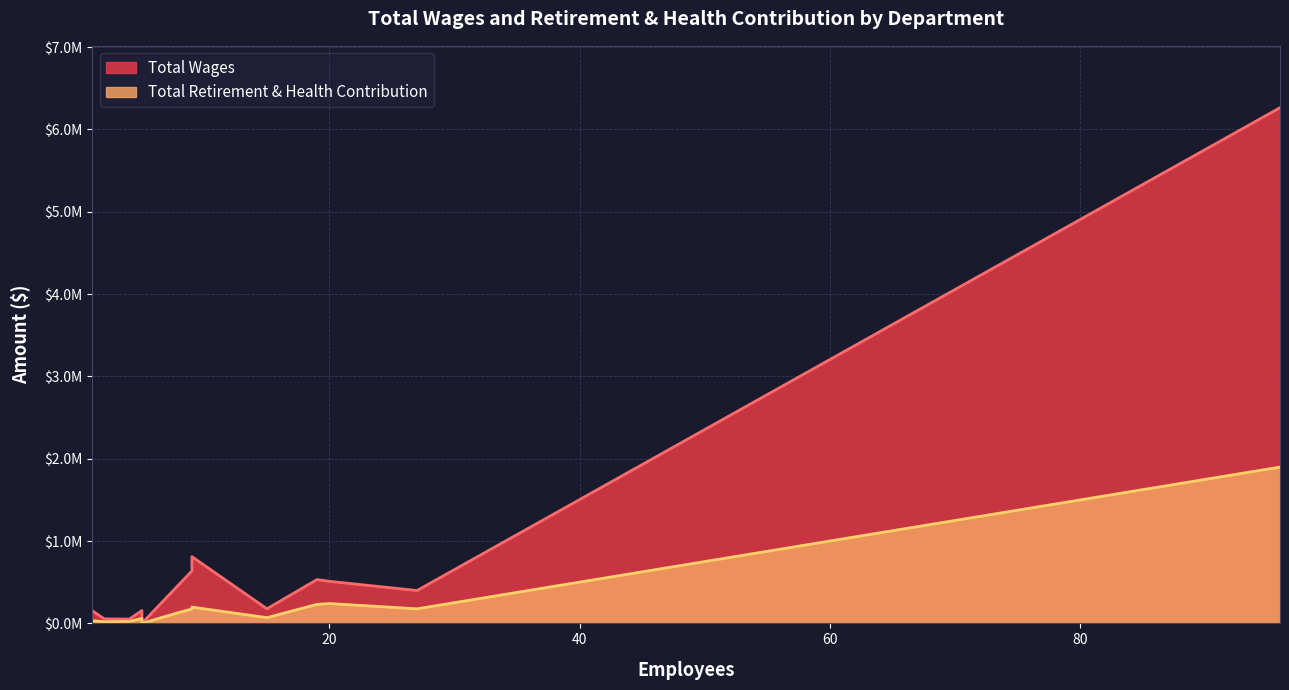

Which series changed the most between Classified Management and Transportation?

Total Wages